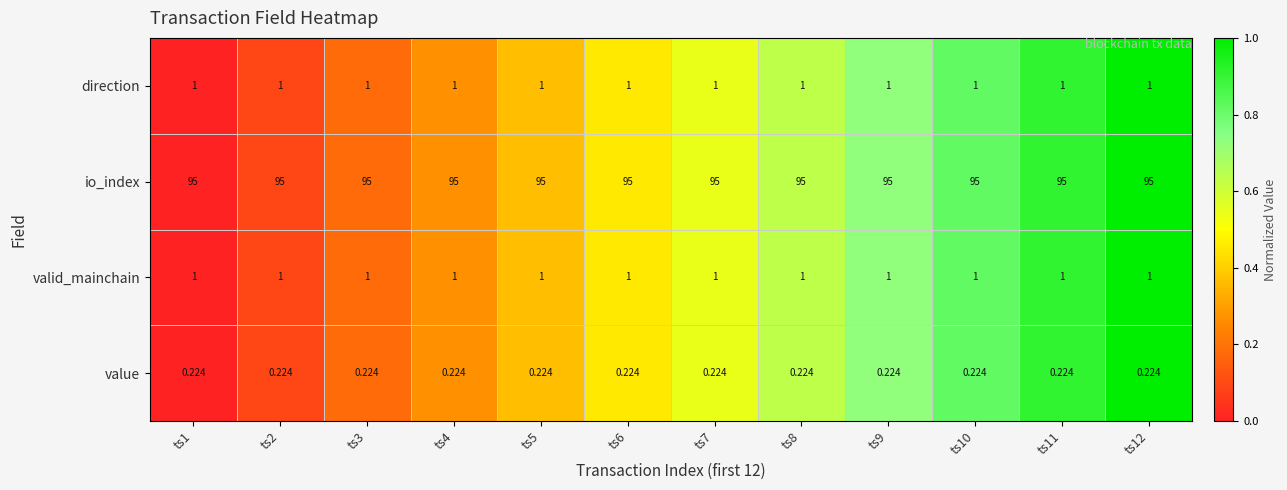

Which series has the largest total across all categories?

io_index